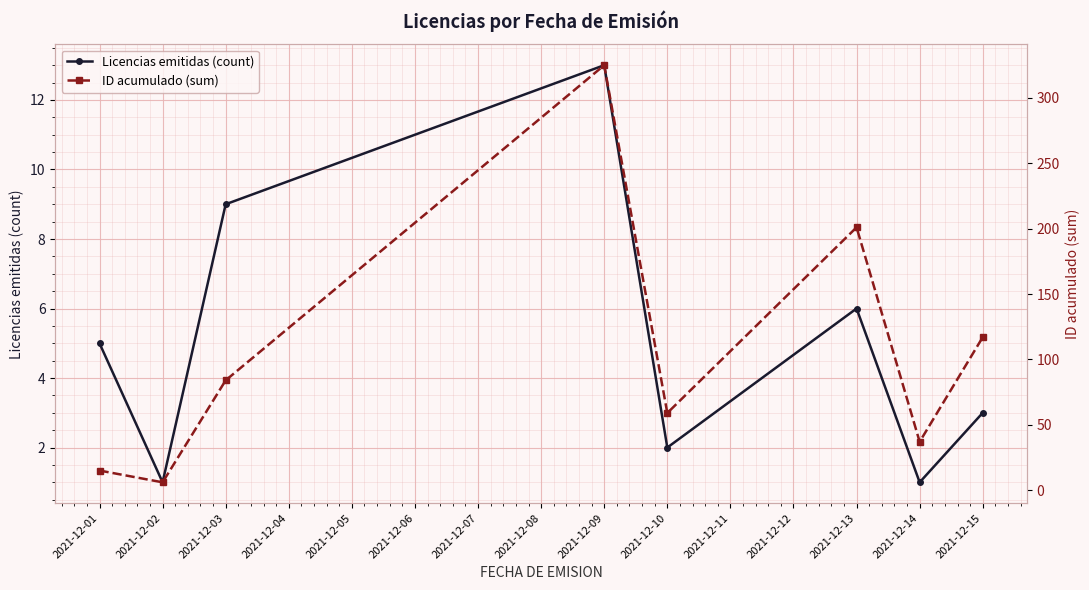

What is the maximum value shown in the chart?

325